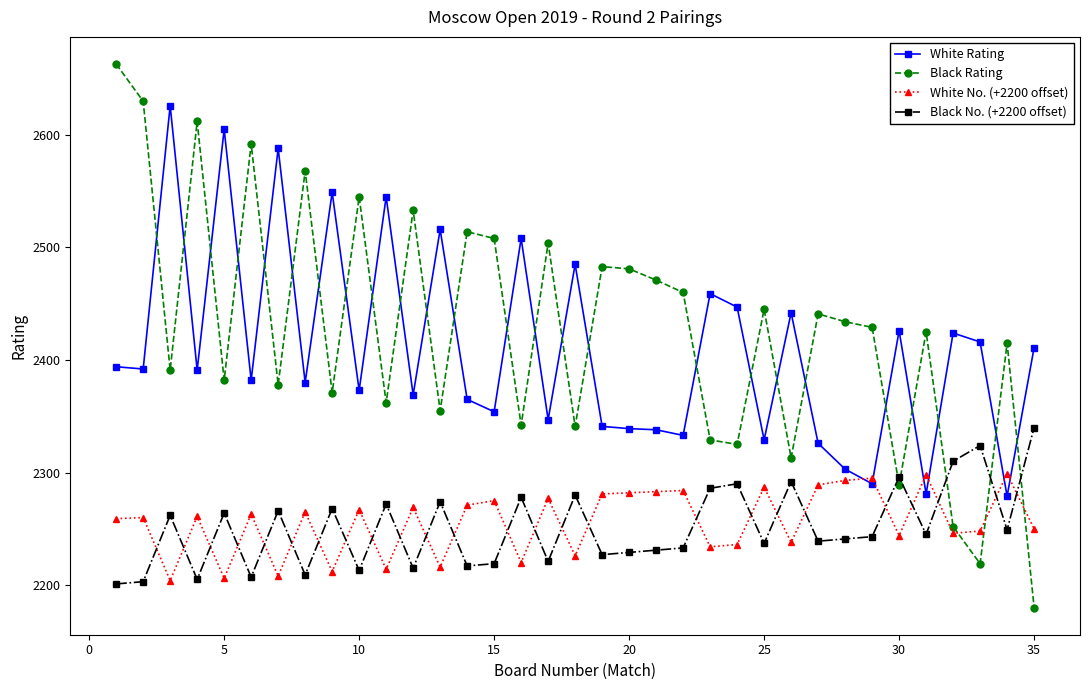

Is this an area chart (filled region under the line)?

No